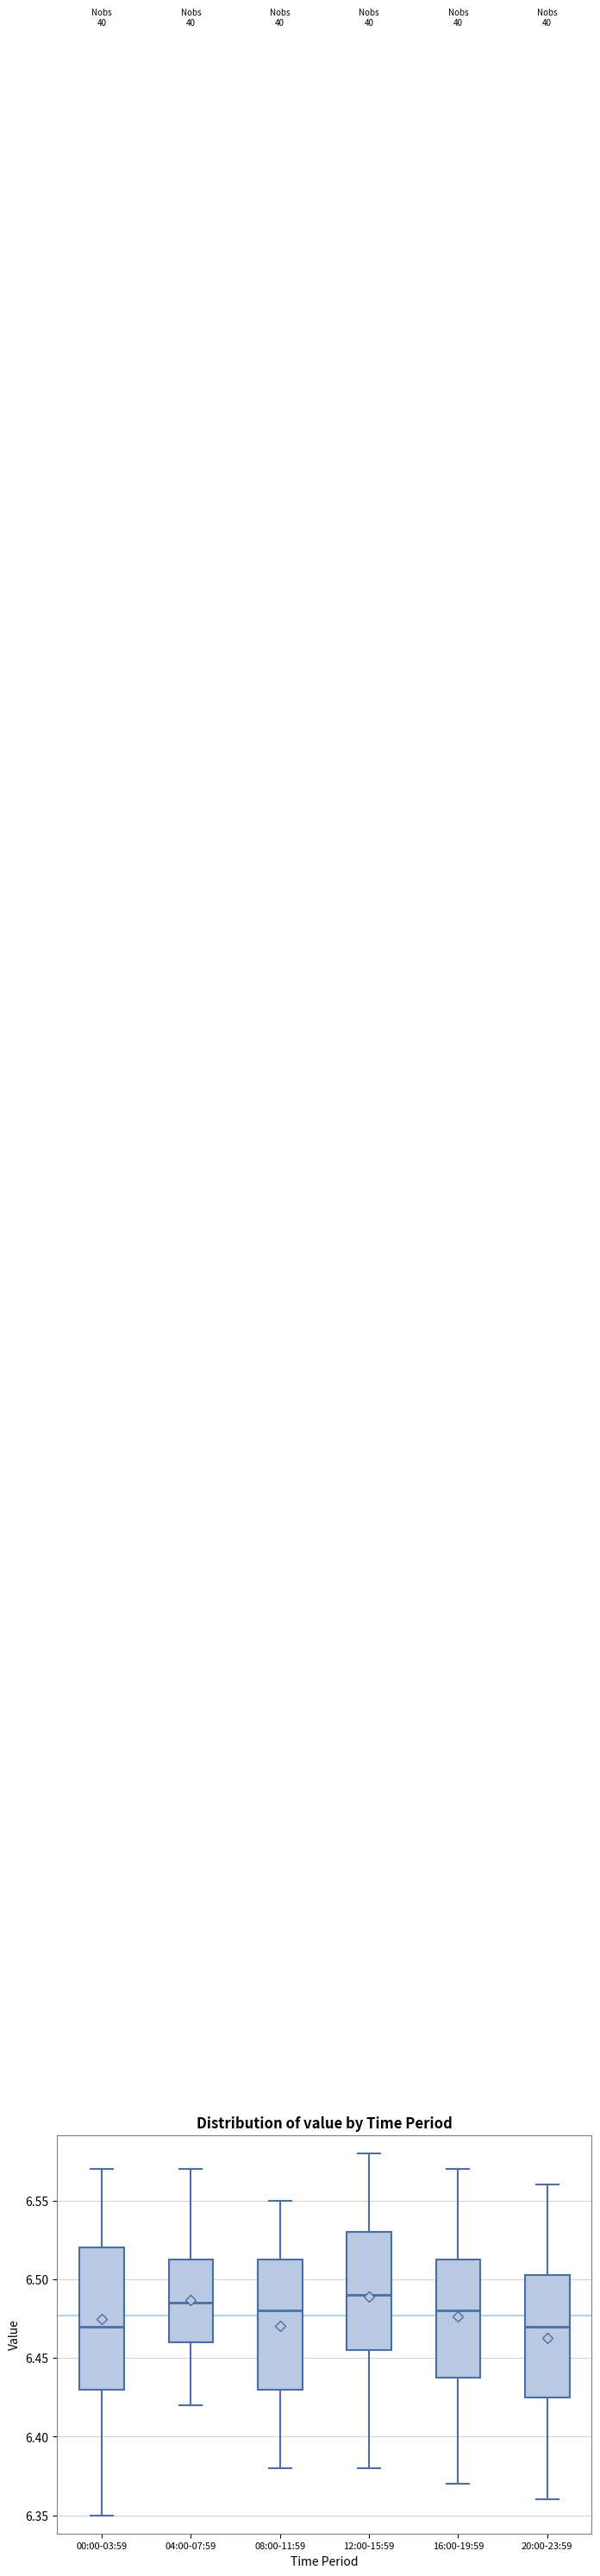

Reading left to right, transcribe this box plot: for each box, give where its median line is, the range the box spans, and where its two whiskers end, as read against the y-axis. The values are not printed on the chart, so give them approximately, as read against the axis.

00:00-03:59: median 6.470, box 6.430 to 6.520, whiskers 6.350 to 6.570
04:00-07:59: median 6.485, box 6.460 to 6.515, whiskers 6.420 to 6.570
08:00-11:59: median 6.480, box 6.430 to 6.515, whiskers 6.380 to 6.550
12:00-15:59: median 6.490, box 6.455 to 6.530, whiskers 6.380 to 6.580
16:00-19:59: median 6.480, box 6.440 to 6.515, whiskers 6.370 to 6.570
20:00-23:59: median 6.470, box 6.425 to 6.505, whiskers 6.360 to 6.560